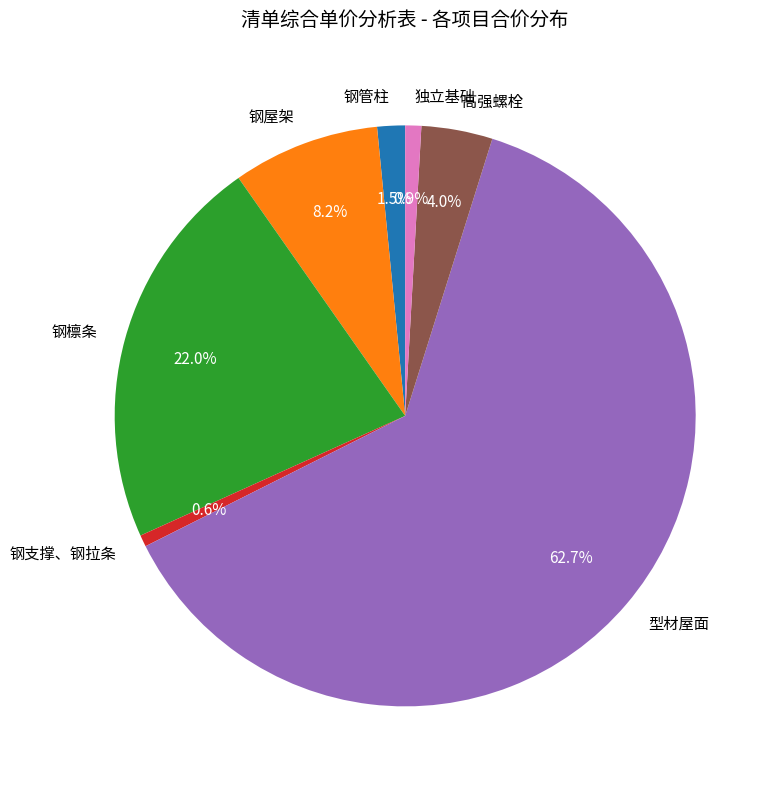

To the nearest percent, what is the combined percentage of 钢屋架 and 钢支撑、钢拉条?

9%